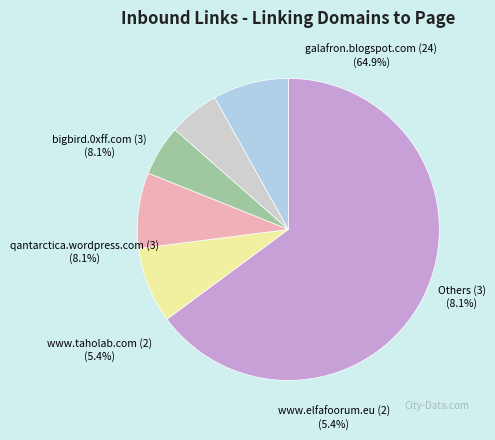

Is it true that forum.fotonmag.cz is 8% of the pie?

False